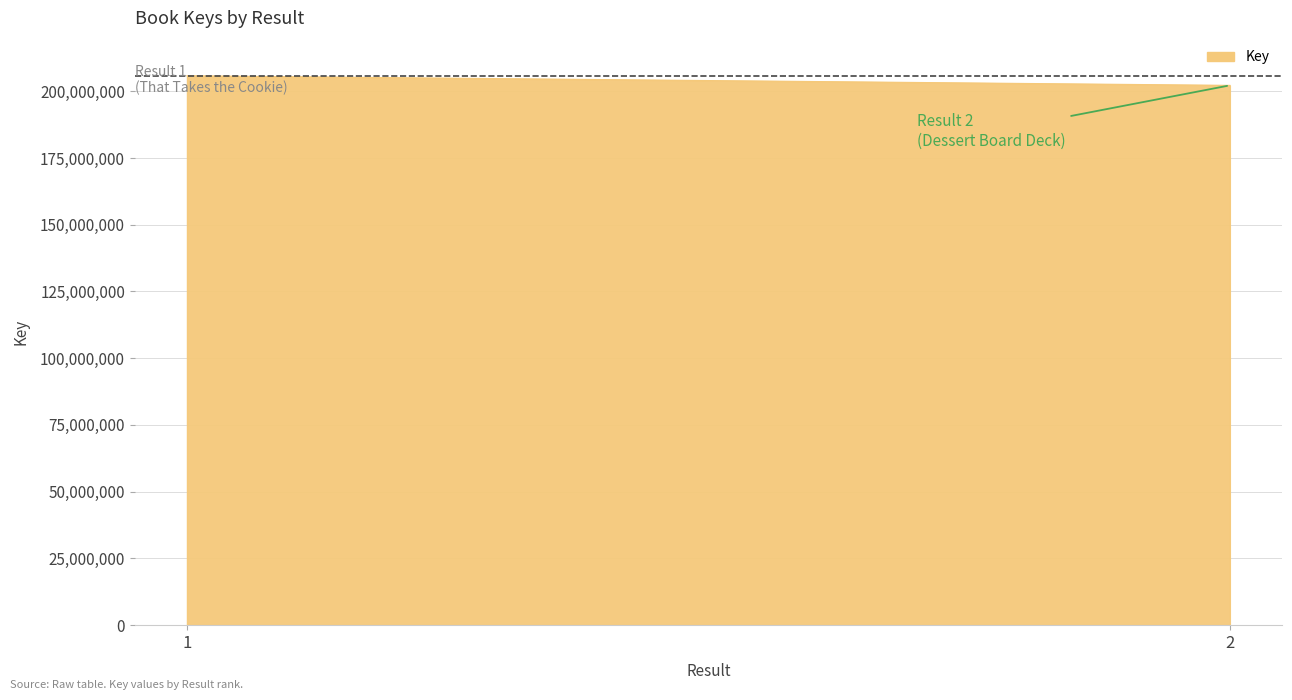

How many lines are shown in the chart?

1